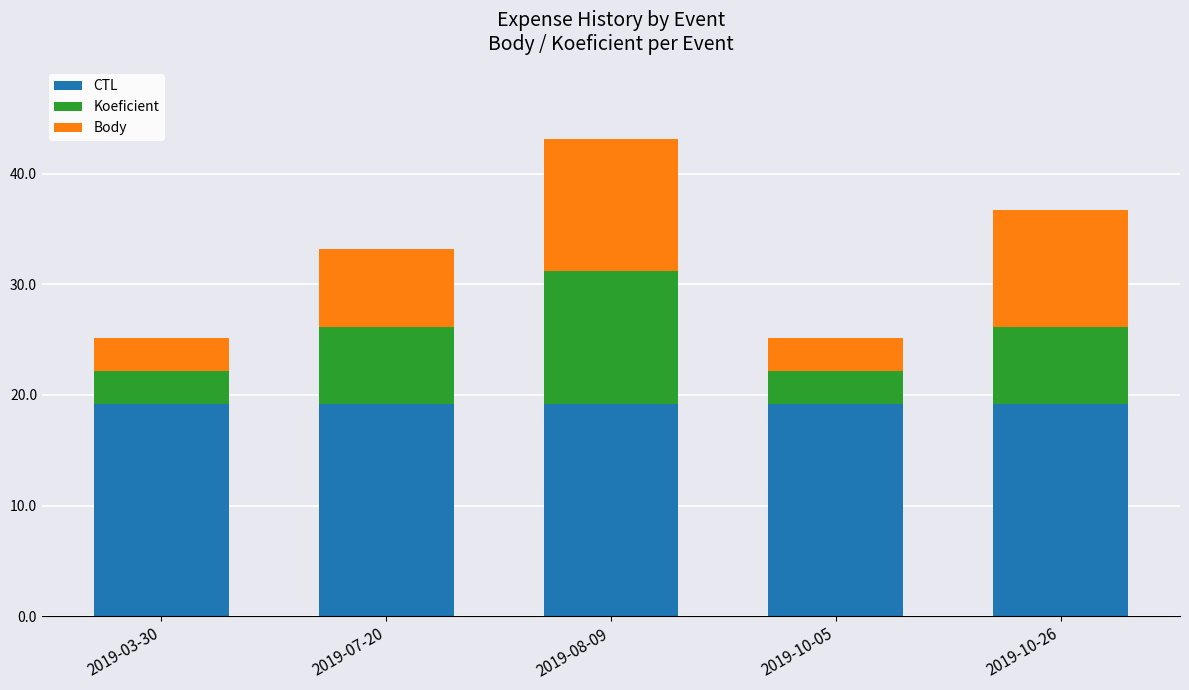

At which category is the sum across all series the highest?

2019-08-09